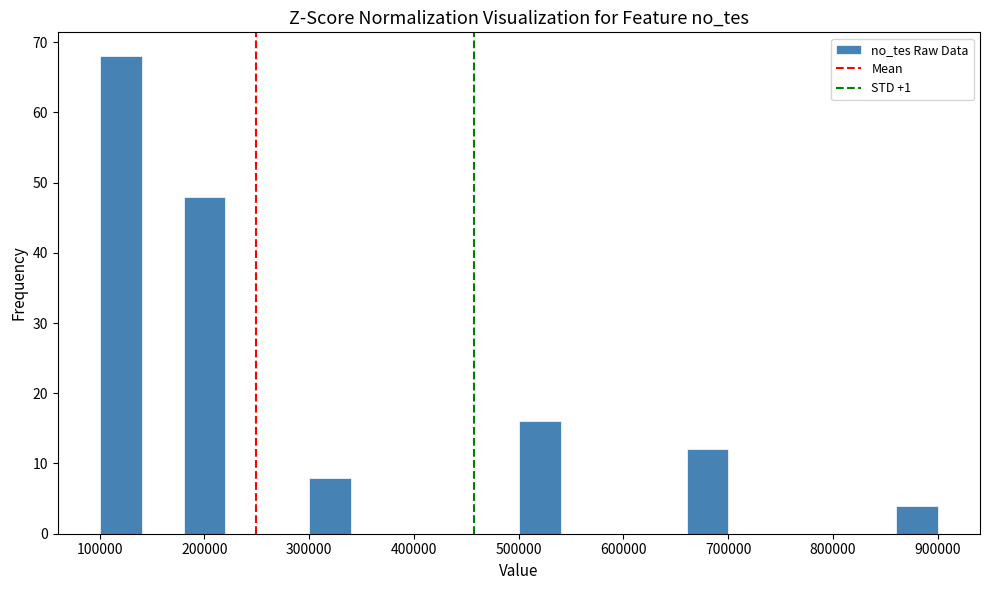

Reading left to right, list every bar in this chart as the range it spans on the x-axis followed by its height. Neither the bar edges nor the heights are printed on the chart, so give them approximately, as read against the axes.

100000 to 140000: 68
140000 to 180000: 0
180000 to 220000: 48
220000 to 260000: 0
260000 to 300000: 0
300000 to 340000: 8
340000 to 380000: 0
380000 to 420000: 0
420000 to 460000: 0
460000 to 500000: 0
500000 to 540000: 16
540000 to 580000: 0
580000 to 620000: 0
620000 to 660000: 0
660000 to 700000: 12
700000 to 740000: 0
740000 to 780000: 0
780000 to 820000: 0
820000 to 860000: 0
860000 to 900000: 4